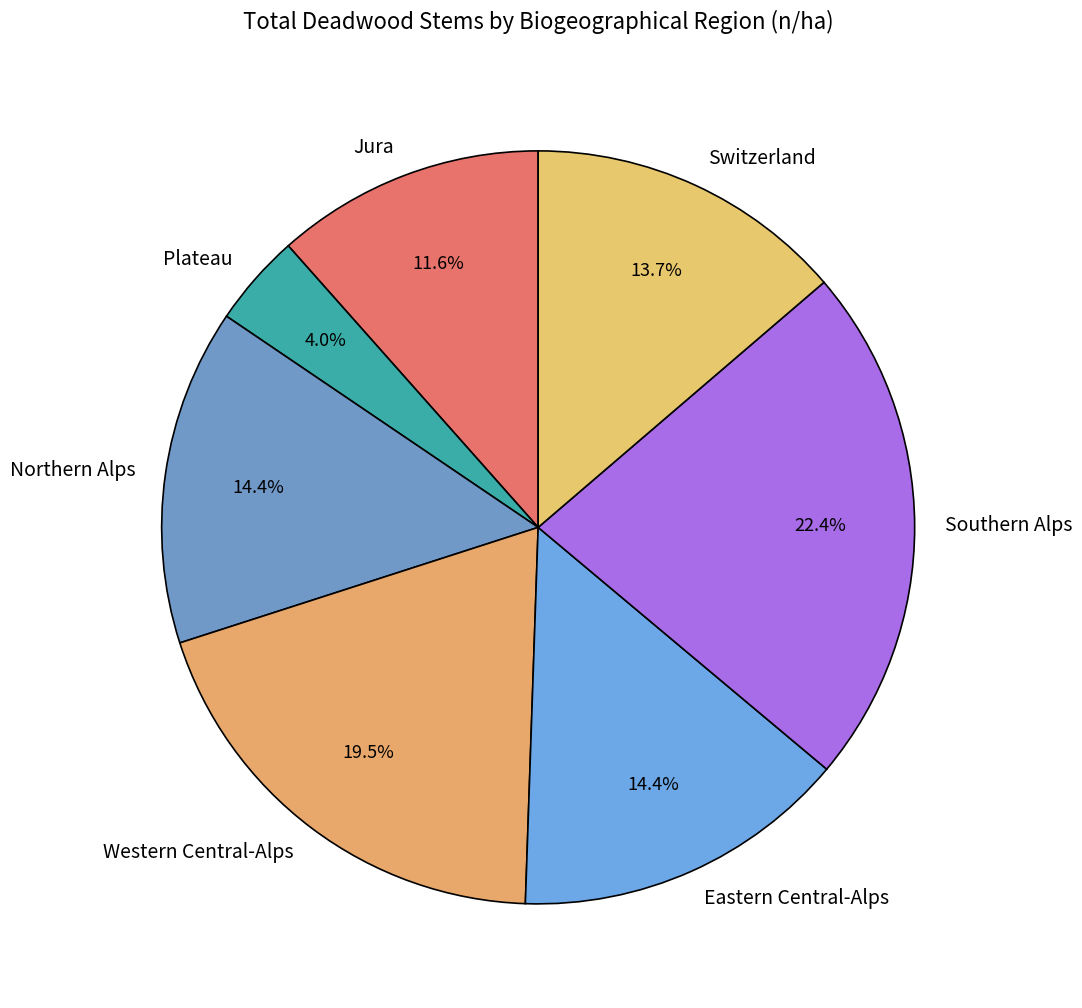

To the nearest percent, what is the average slice percentage?

14%